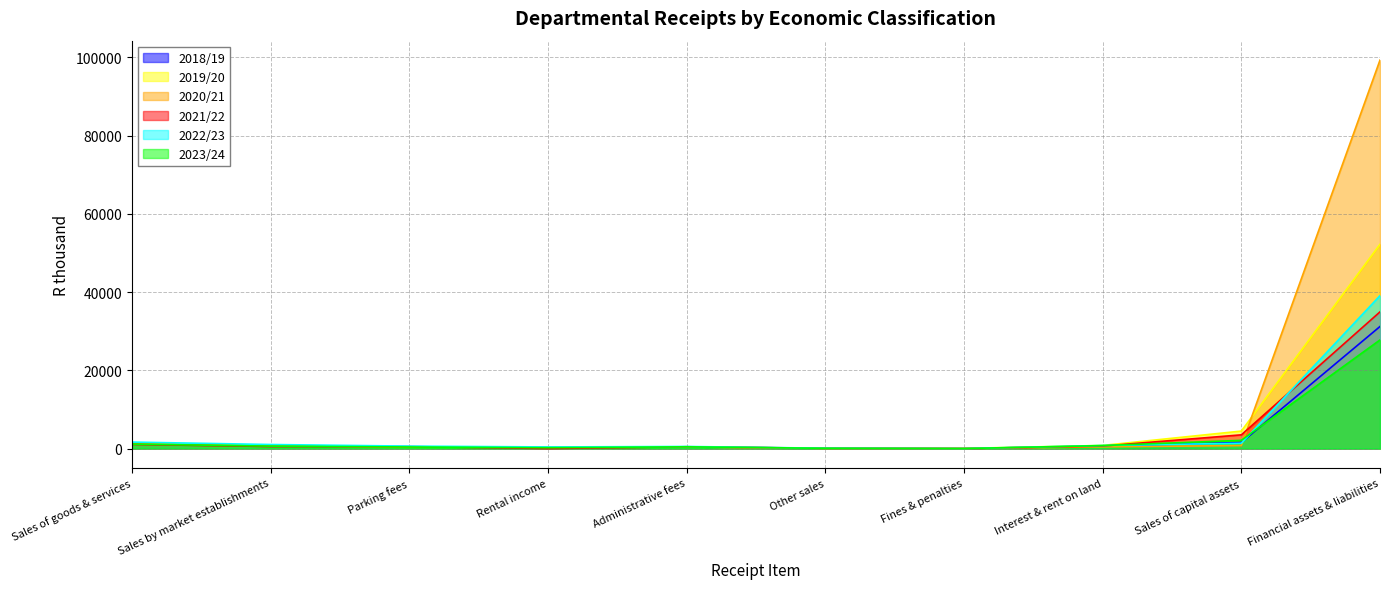

How many lines are shown in the chart?

6